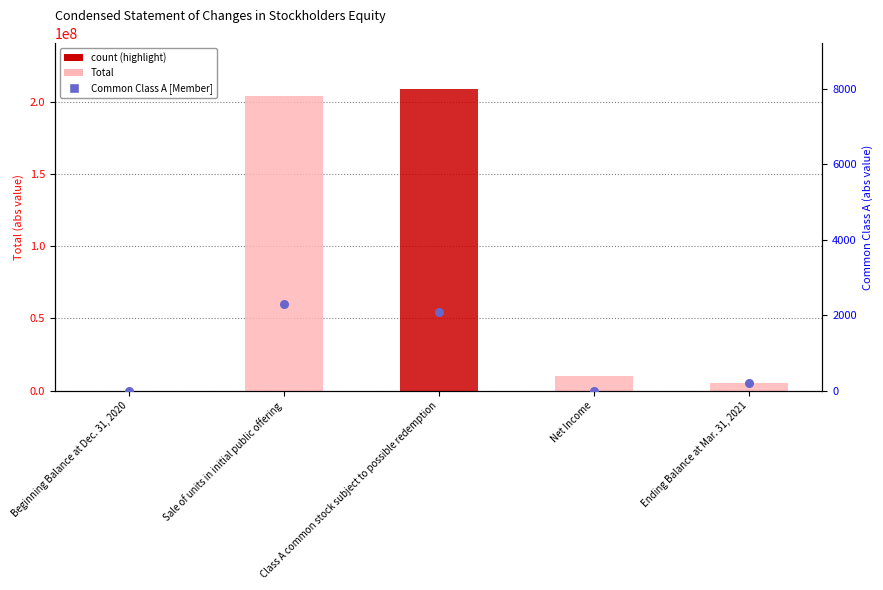

Between Beginning Balance at Dec. 31, 2020 and Sale of units in initial public offering, which is larger?

Sale of units in initial public offering